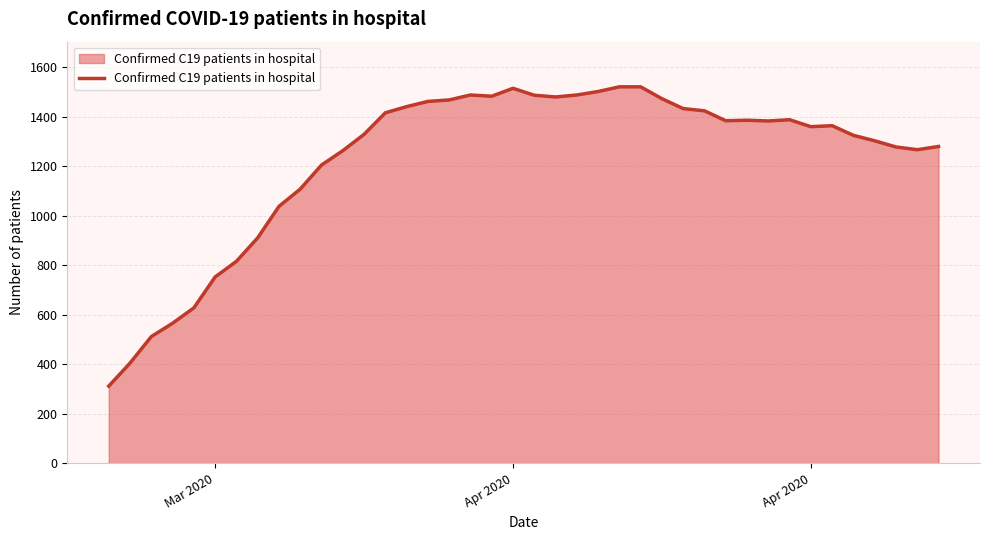

Does the chart have visible grid lines?

Yes